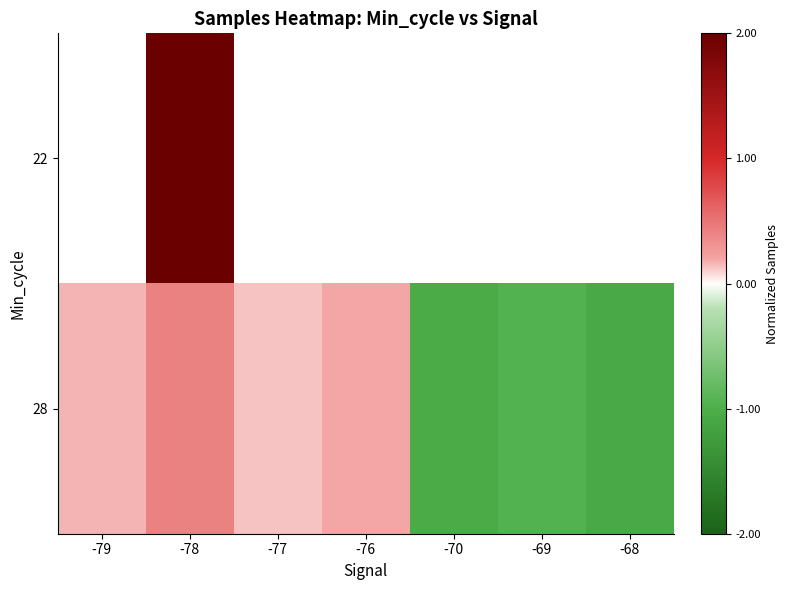

Which category has the lowest value in the 22 series?

-79